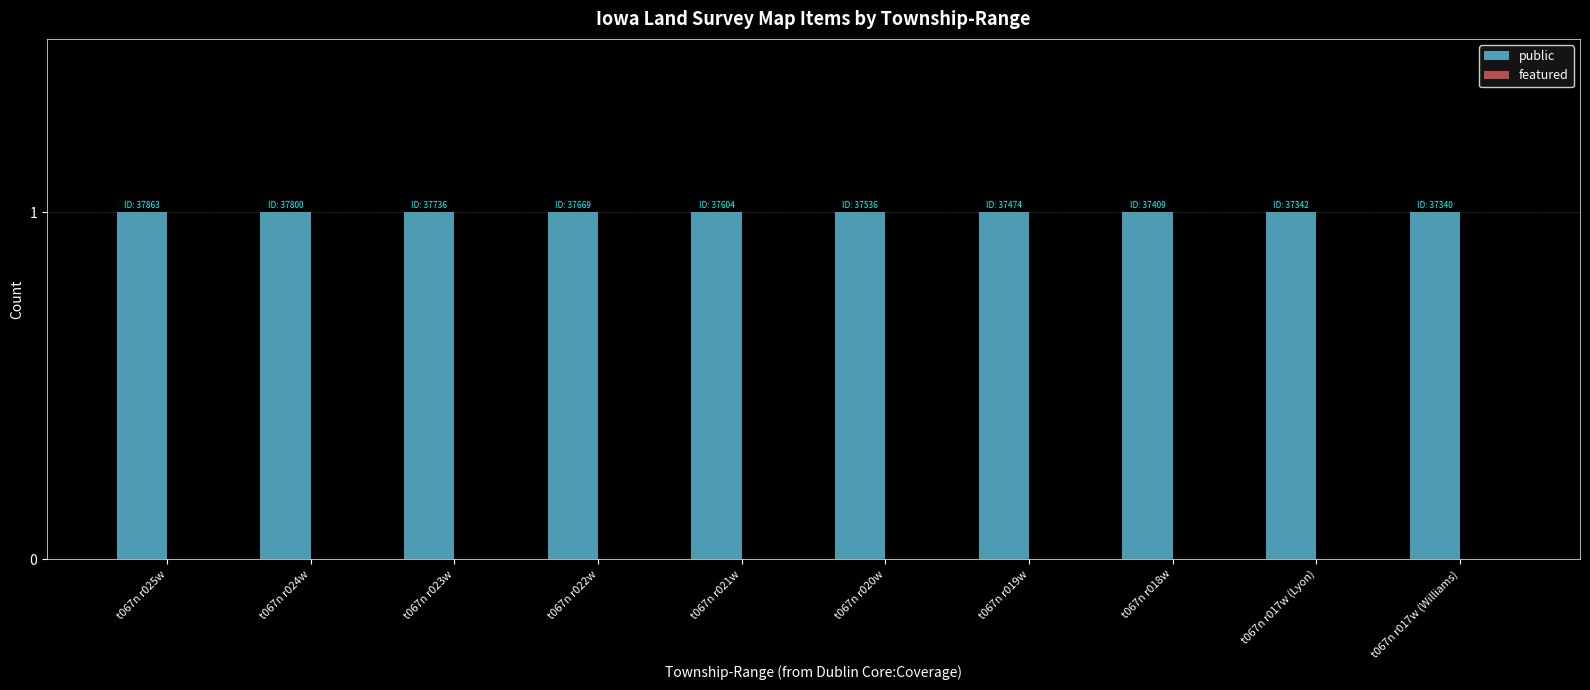

Rank the series by their average value, from highest to lowest.

public, featured